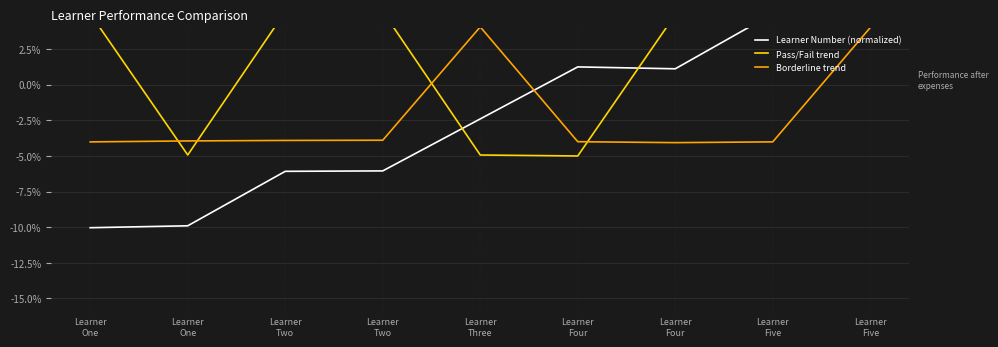

At Learner
Three, list the series in order from largest to smallest.

Borderline trend, Learner Number (normalized), Pass/Fail trend